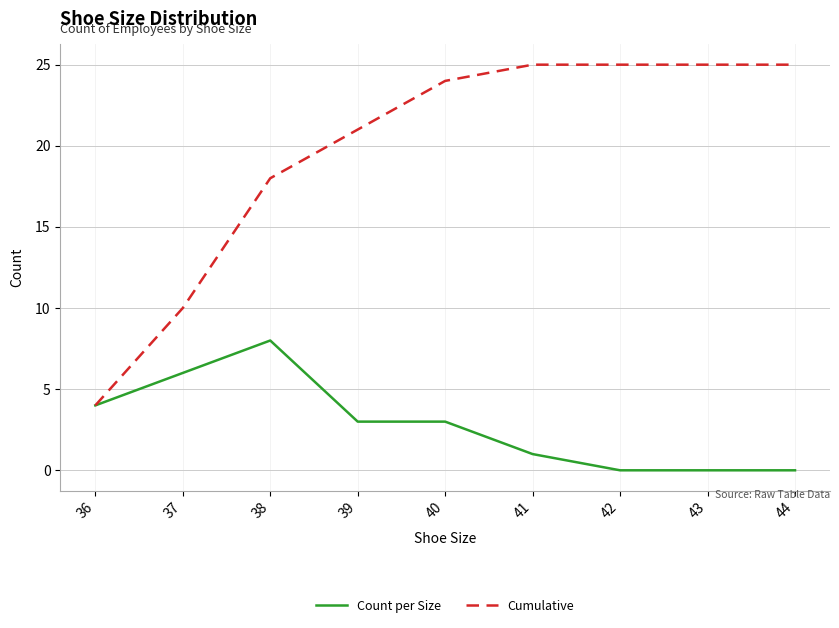

Which series has the largest range (max minus min)?

Cumulative